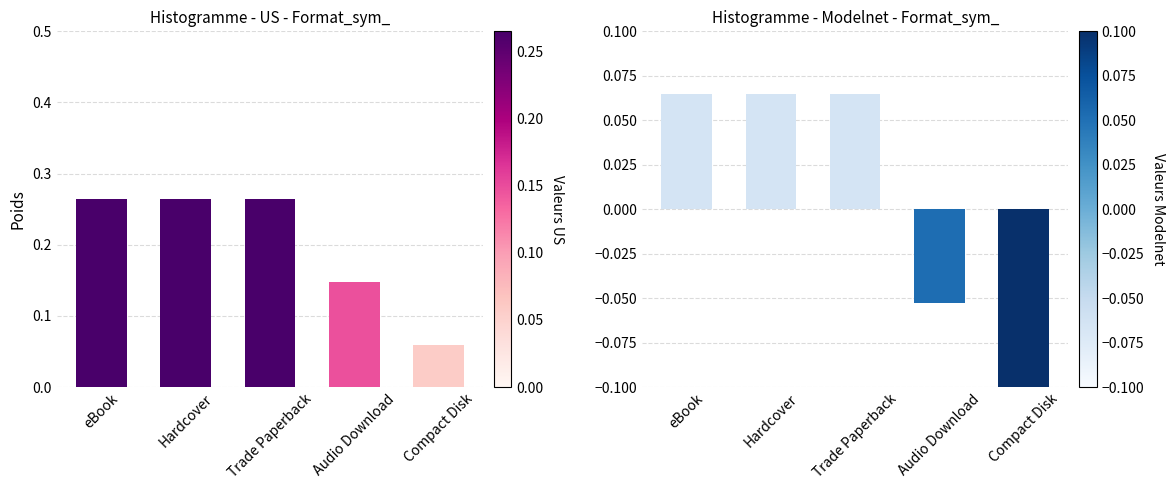

Which series has the largest range (max minus min)?

Format proportions (US)